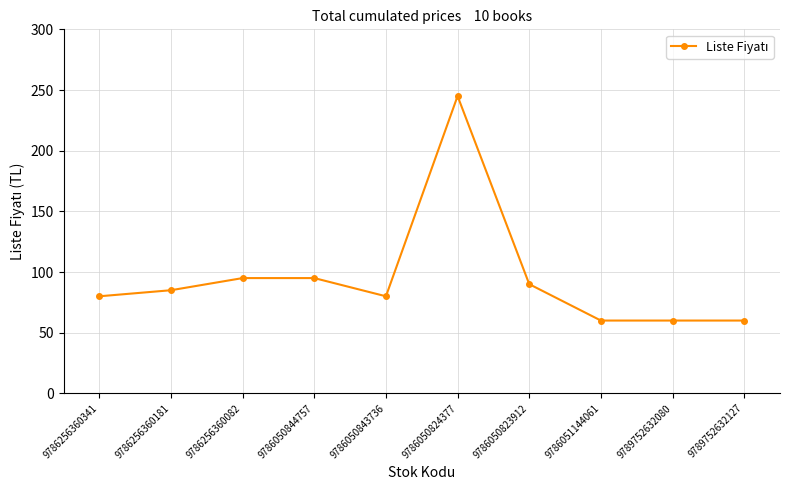

The chart shows a value of 154 at 9786050824377. True or false?

False